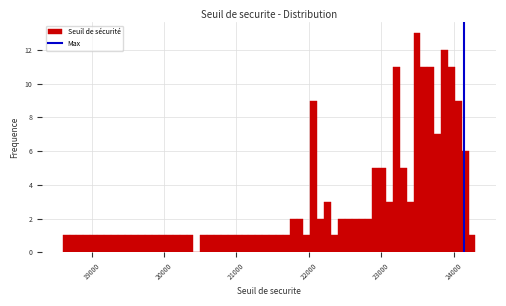

Around what value on the x-axis is the tallest bar? Give the approximate position of its centre, as read against the axis.

23500